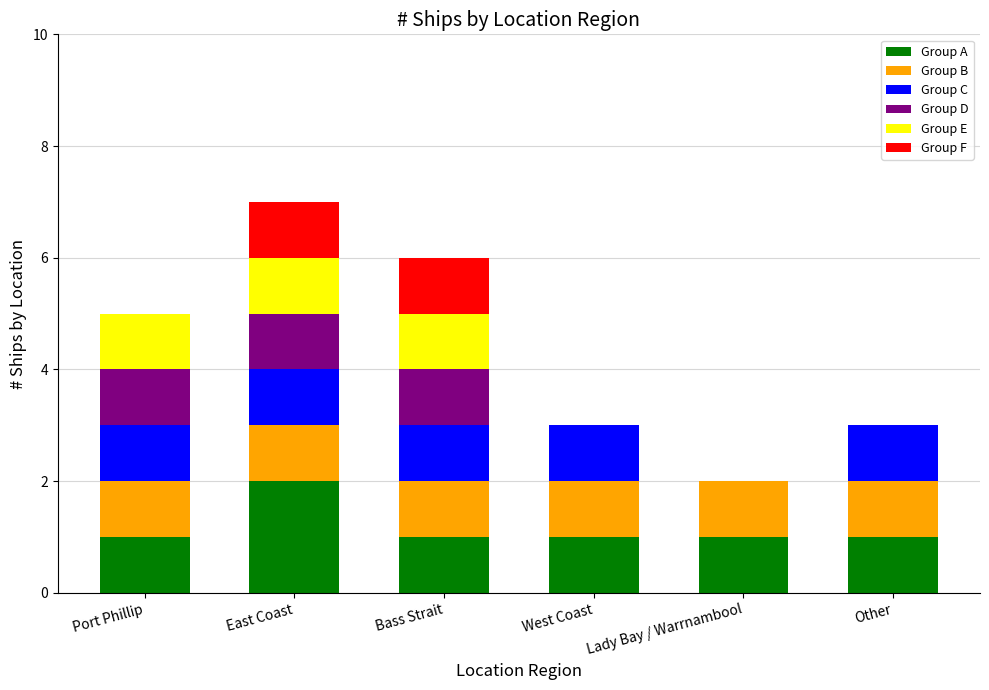

What is the total value across all series at East Coast?

7